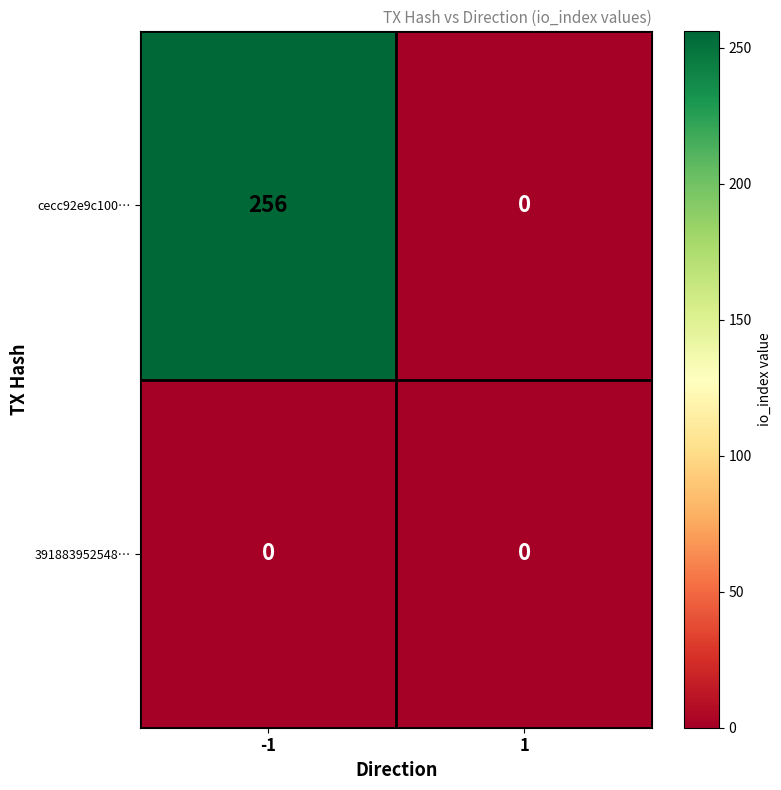

Which series has the largest range (max minus min)?

cecc92e9c100…